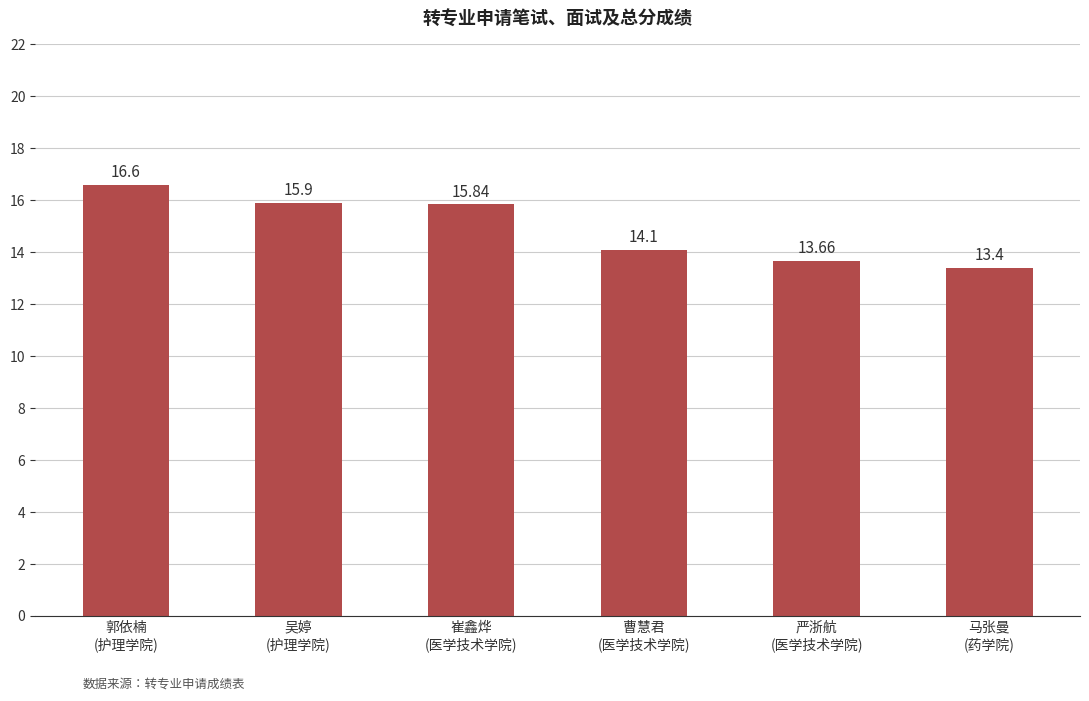

List the labels in order of value, largest first.

郭依楠
(护理学院), 吴婷
(护理学院), 崔鑫烨
(医学技术学院), 曹慧君
(医学技术学院), 严浙航
(医学技术学院), 马张曼
(药学院)